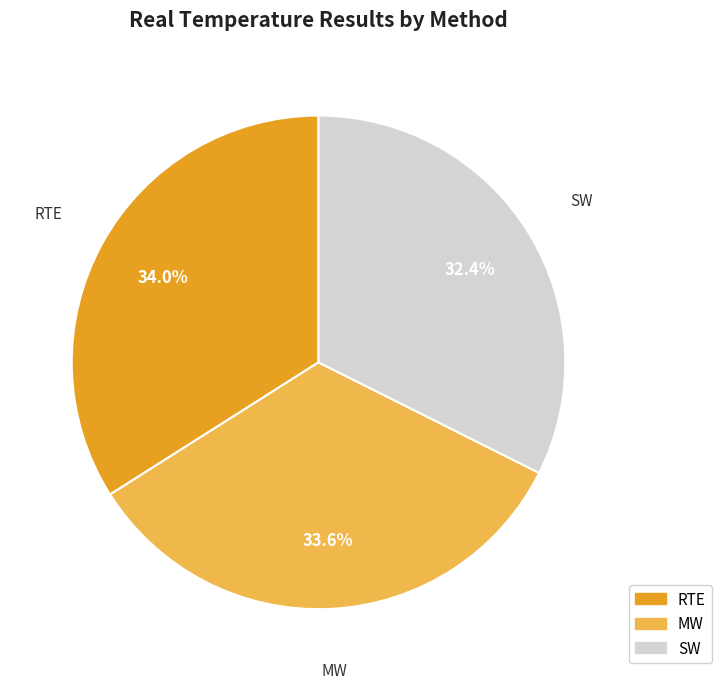

Approximately how many times larger is the value at MW compared to SW?

1.0